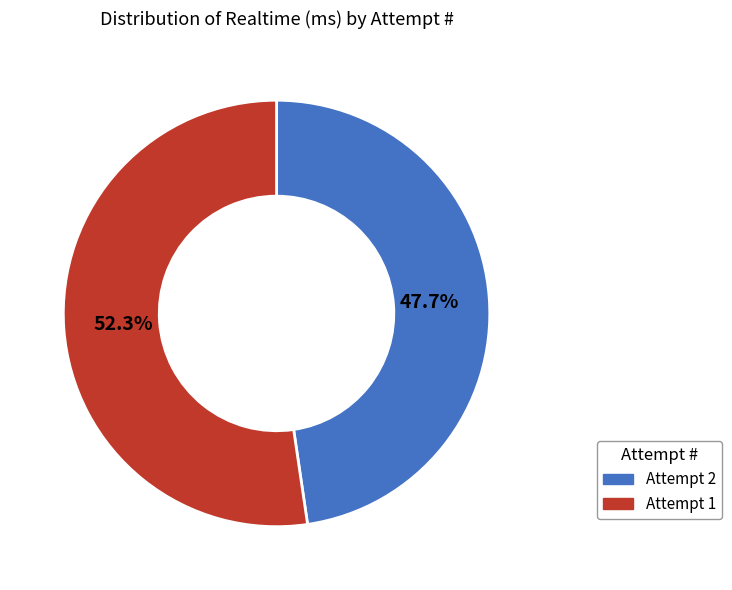

Count the number of slices in the pie.

2